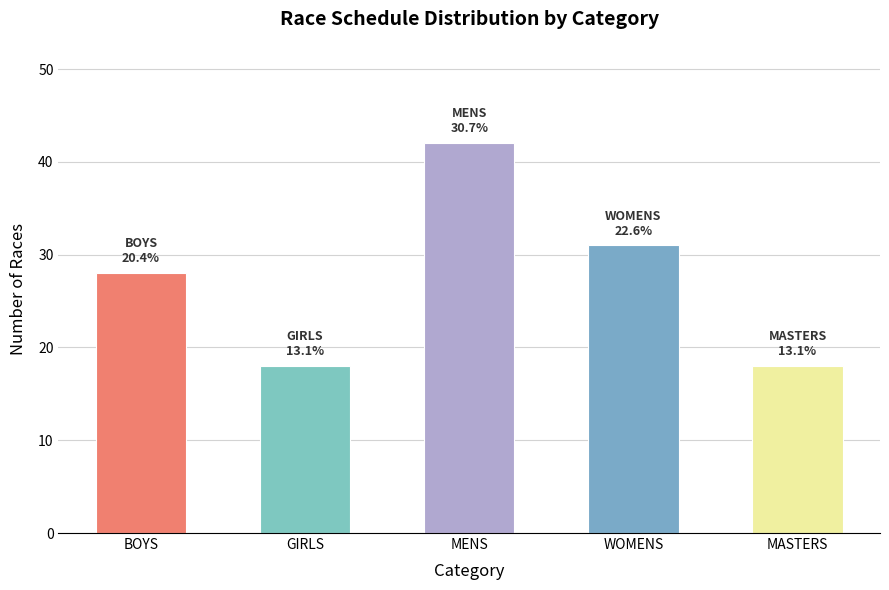

Which has a higher value, BOYS or GIRLS?

BOYS